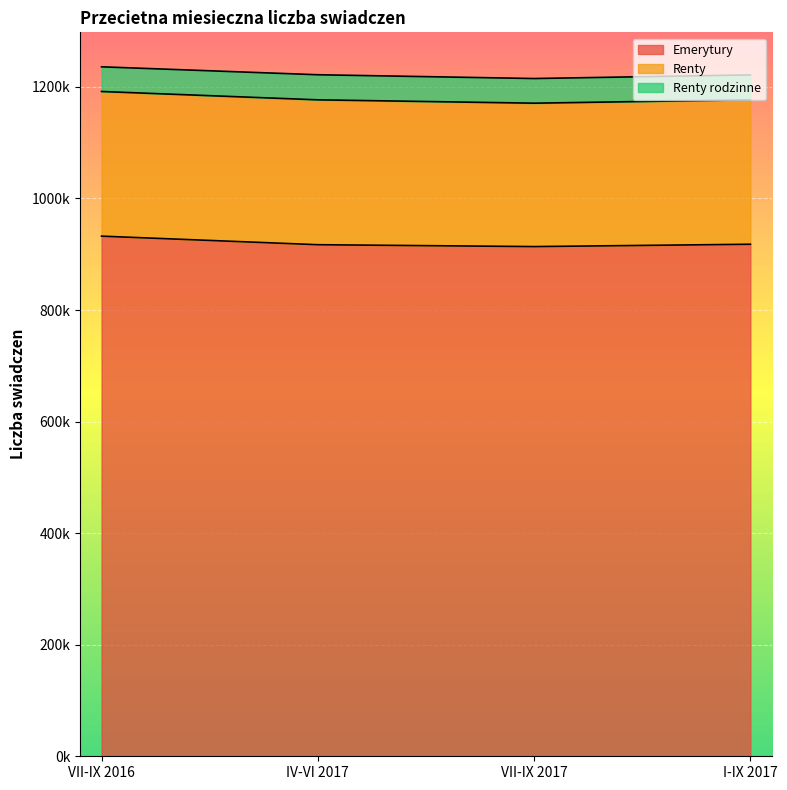

True or false: Renty and Emerytury intersect in this chart.

False